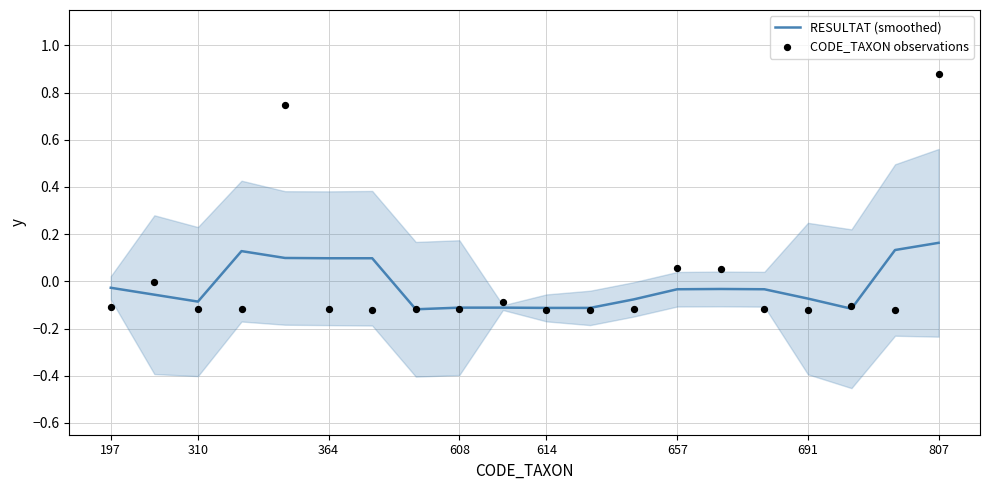

Which series contains the lowest Y value?

CODE_TAXON observations